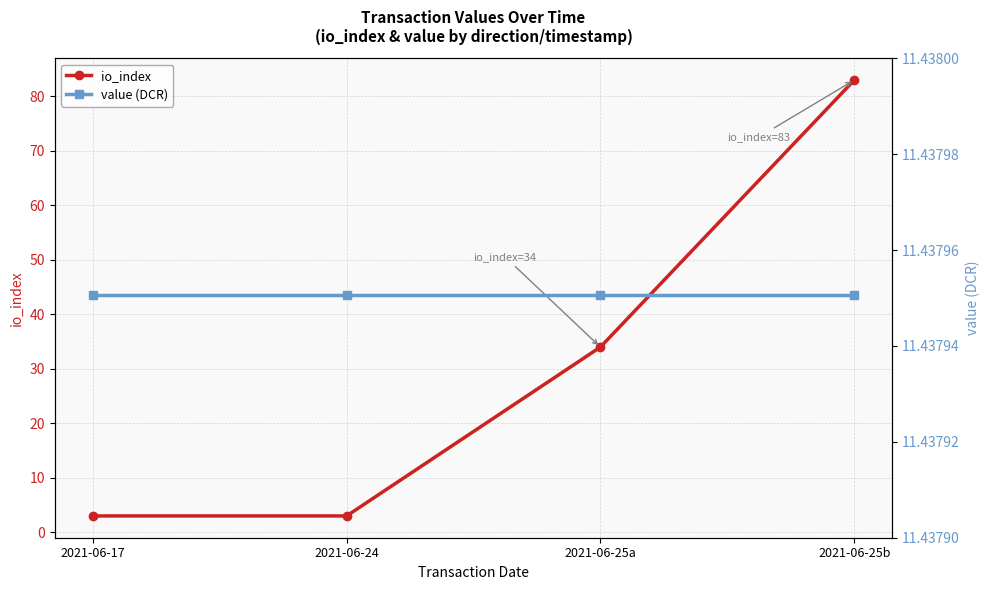

True or false: value (DCR) has a value of 11.4 at 2021-06-25a.

True